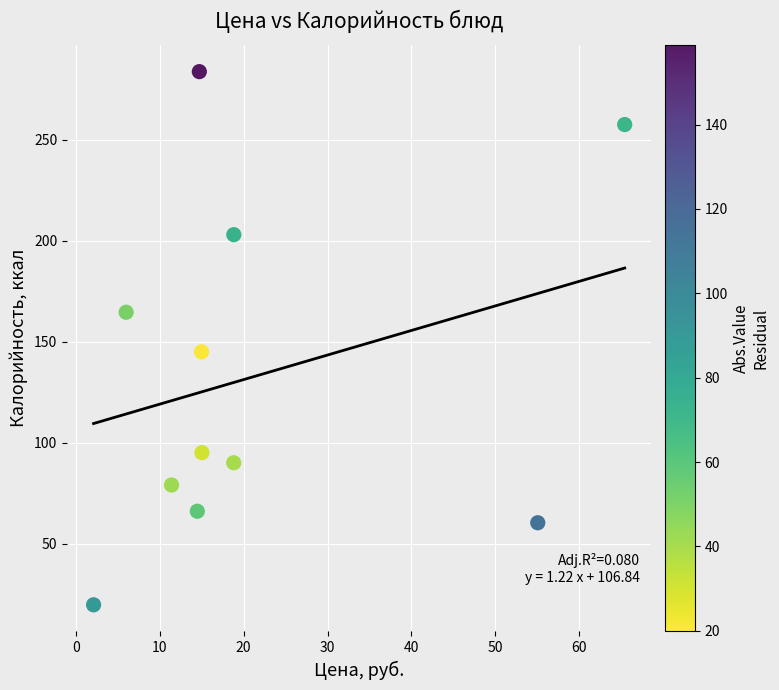

What Y value in the scatter plot is closest to 151?

144.9